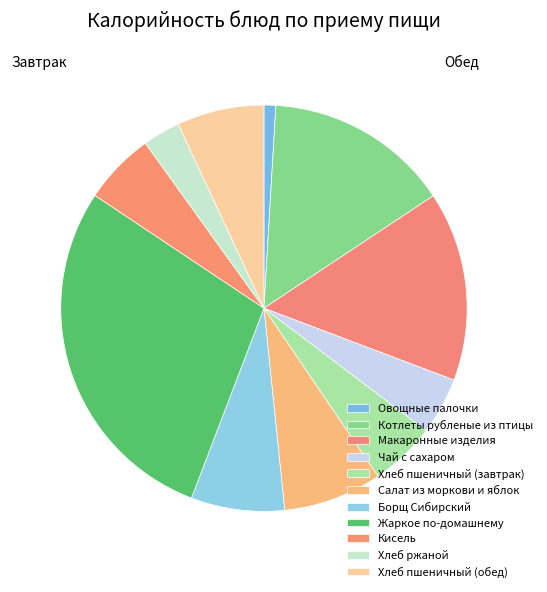

How many segments does this pie chart have?

11